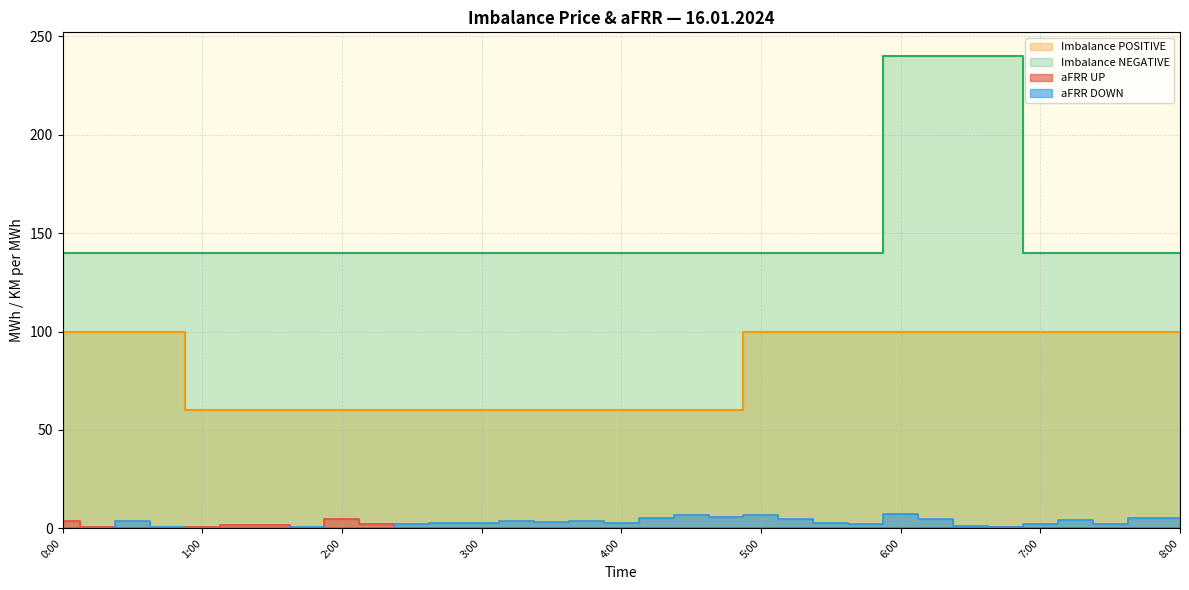

True or false: aFRR DOWN and Imbalance NEGATIVE cross at least once.

False